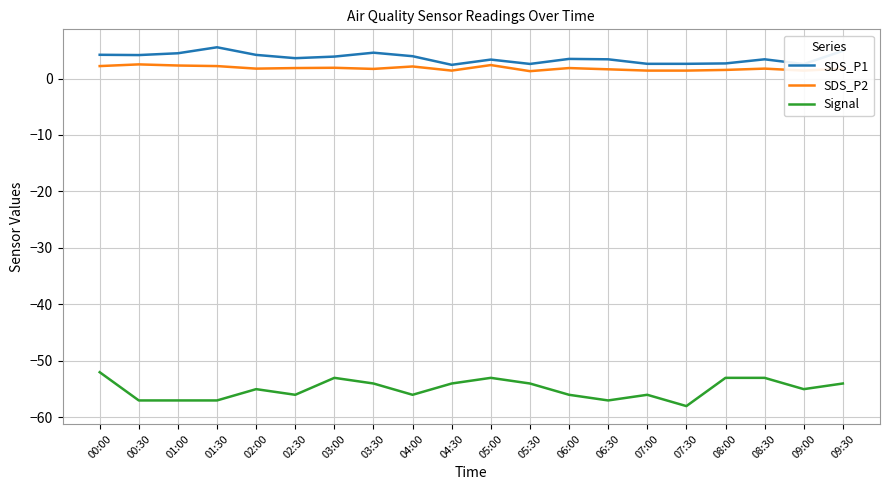

Is the value of Signal at 02:30 greater than the value of SDS_P2 at 04:00?

No